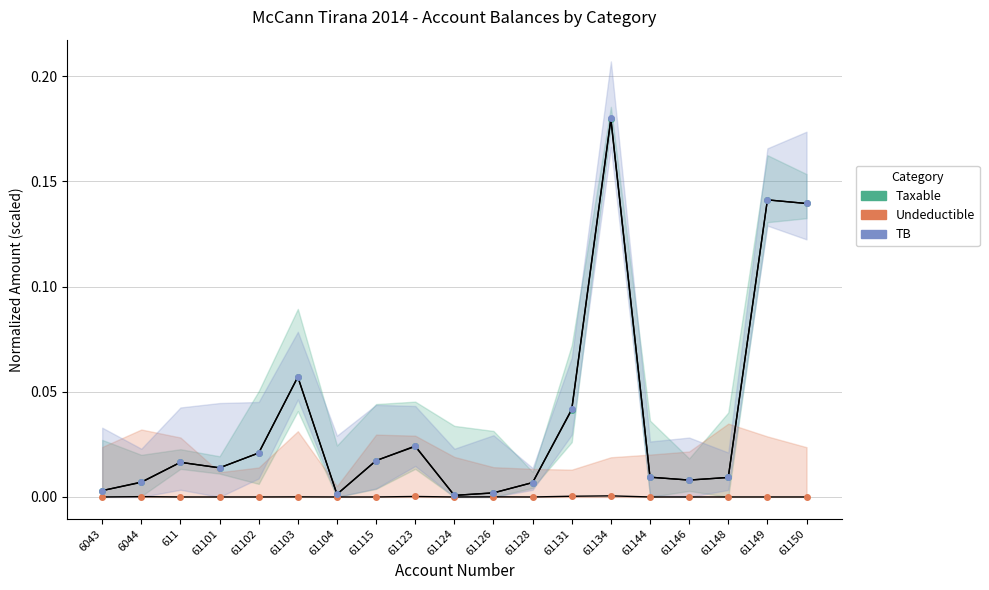

Which series has the largest range (max minus min)?

TB